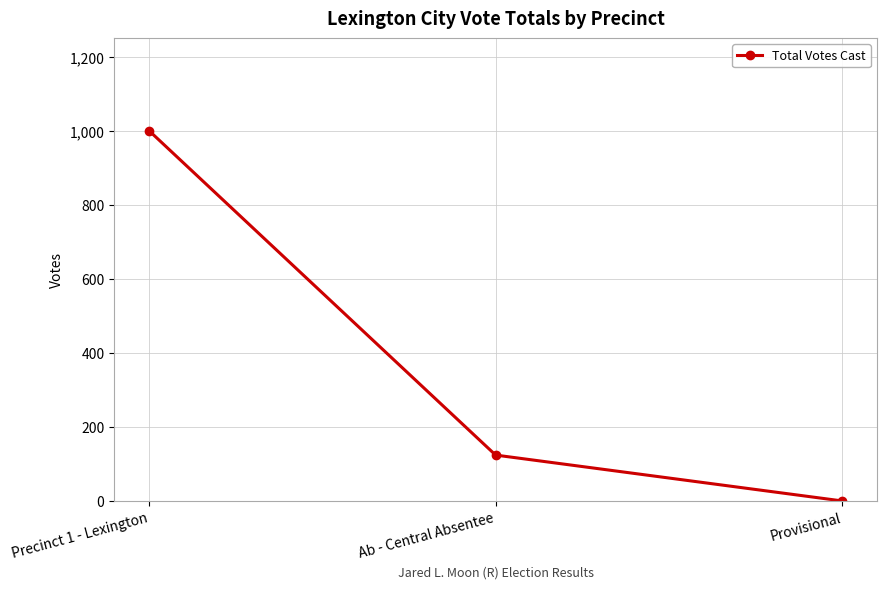

Rank the categories by value from lowest to highest.

Provisional, Ab - Central Absentee, Precinct 1 - Lexington